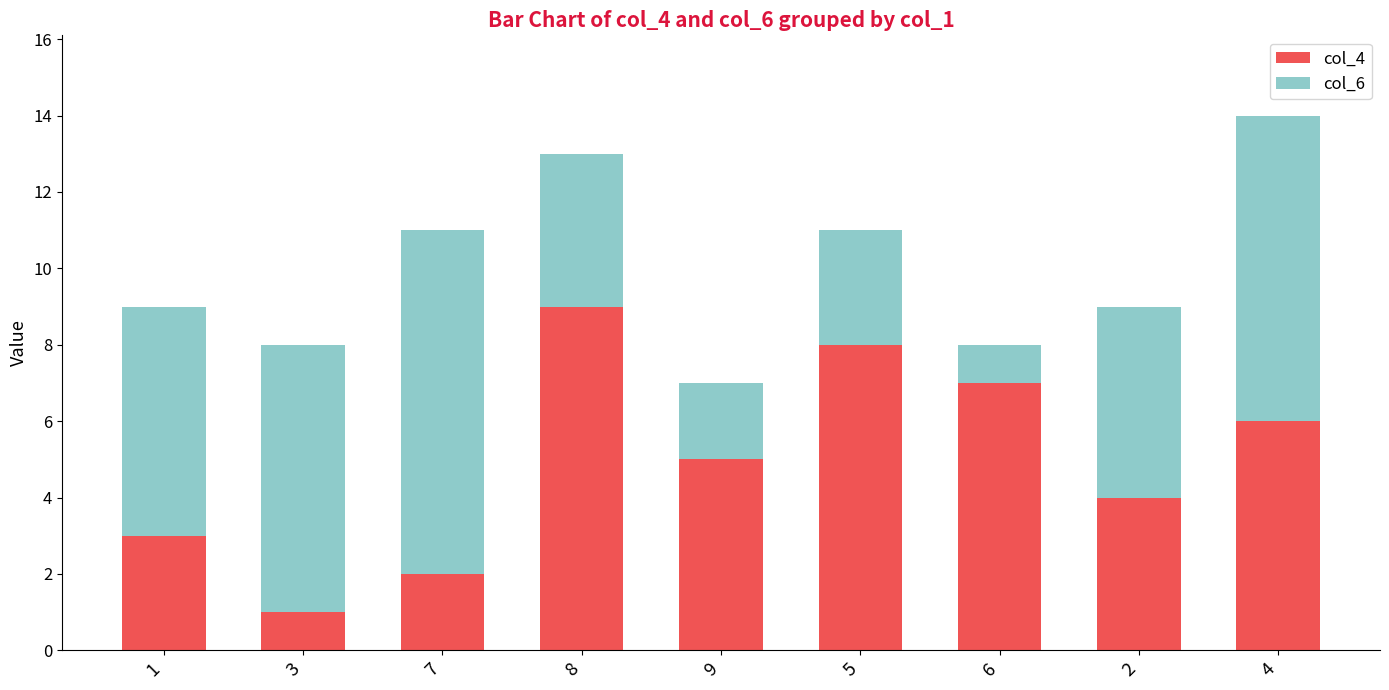

At which category is the sum across all series the highest?

4